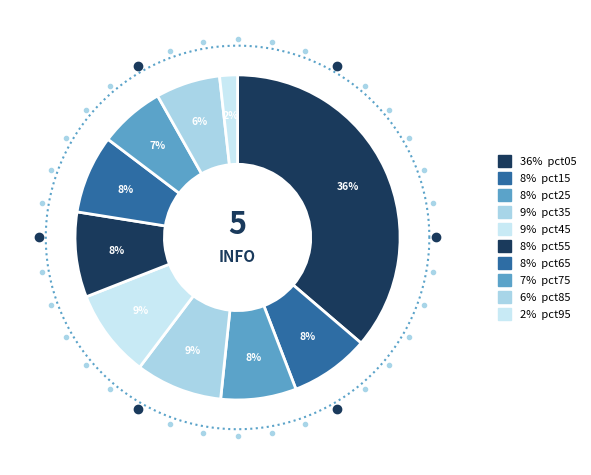

Rank the categories by value from highest to lowest.

pct05, pct45, pct35, pct55, pct15, pct65, pct25, pct75, pct85, pct95